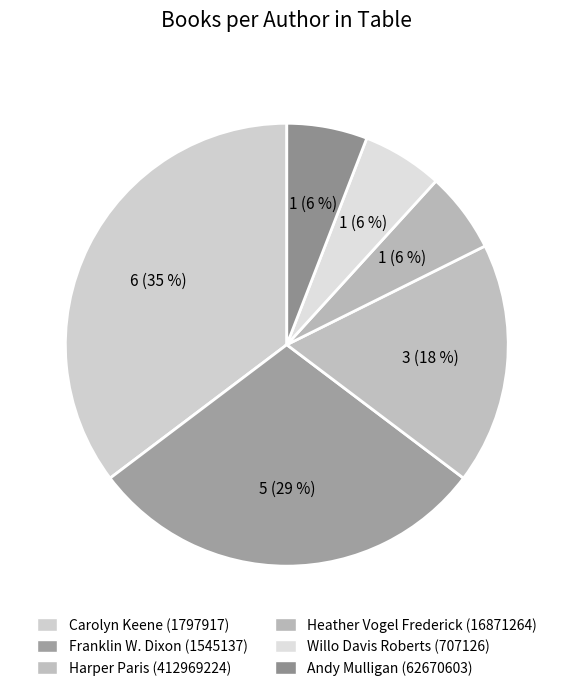

To the nearest percent, what portion does Carolyn Keene (1797917) represent?

35%